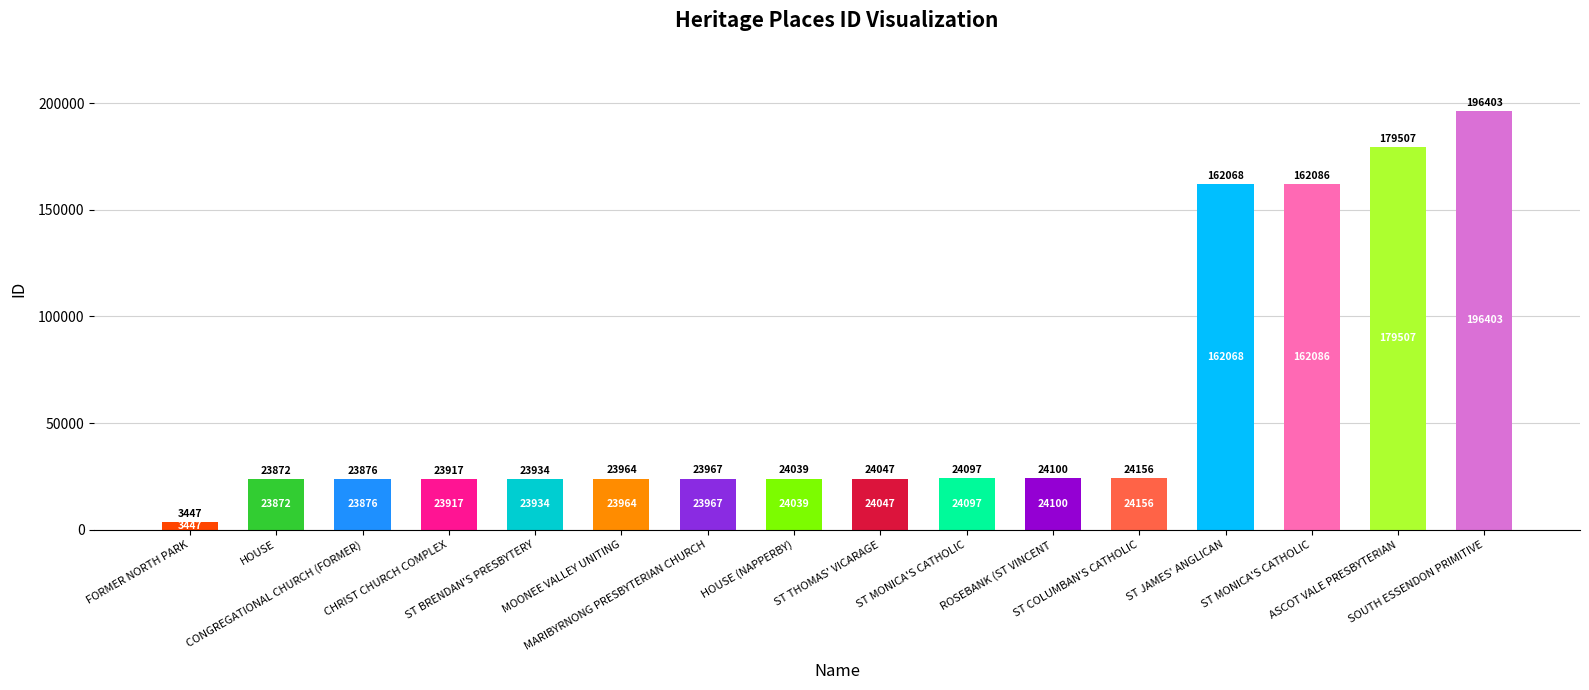

What is the difference between the maximum and minimum values?

192956